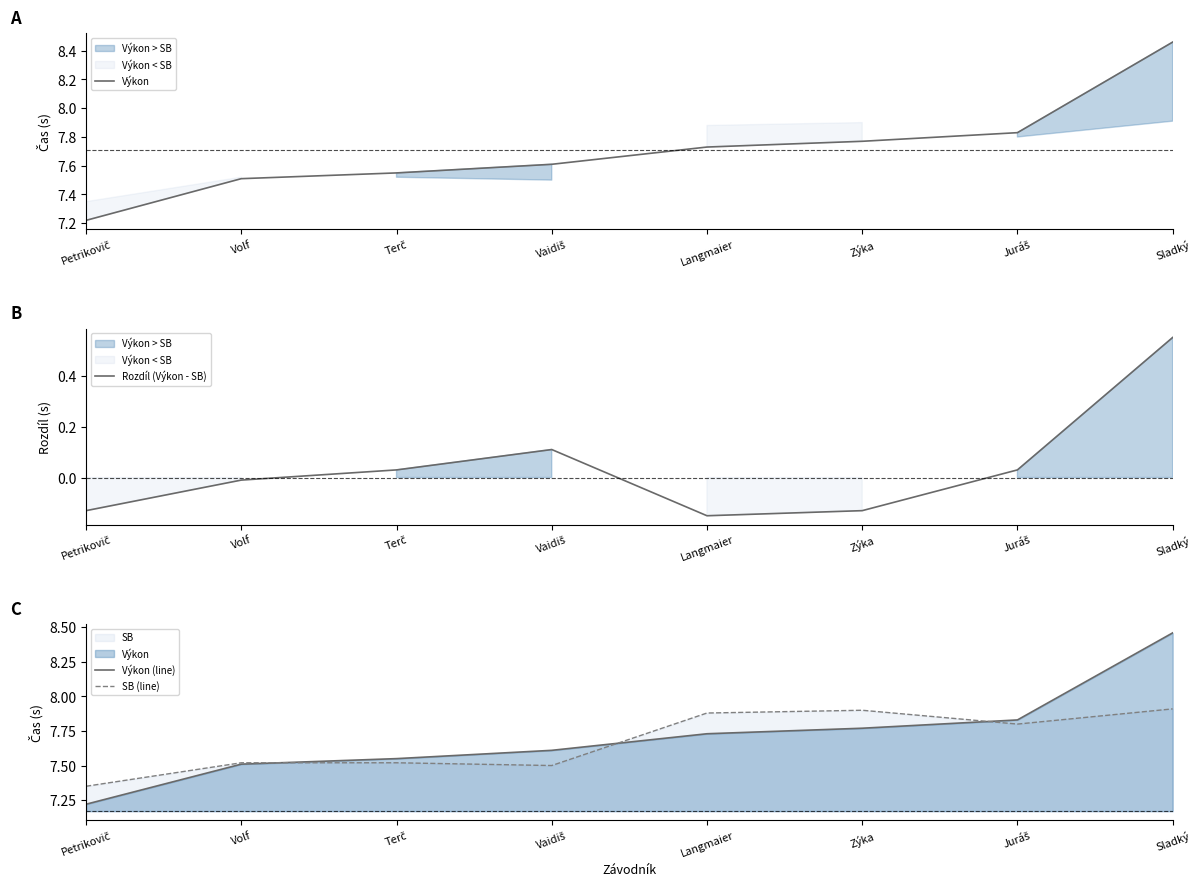

Which category has the highest value across all series?

Sladký